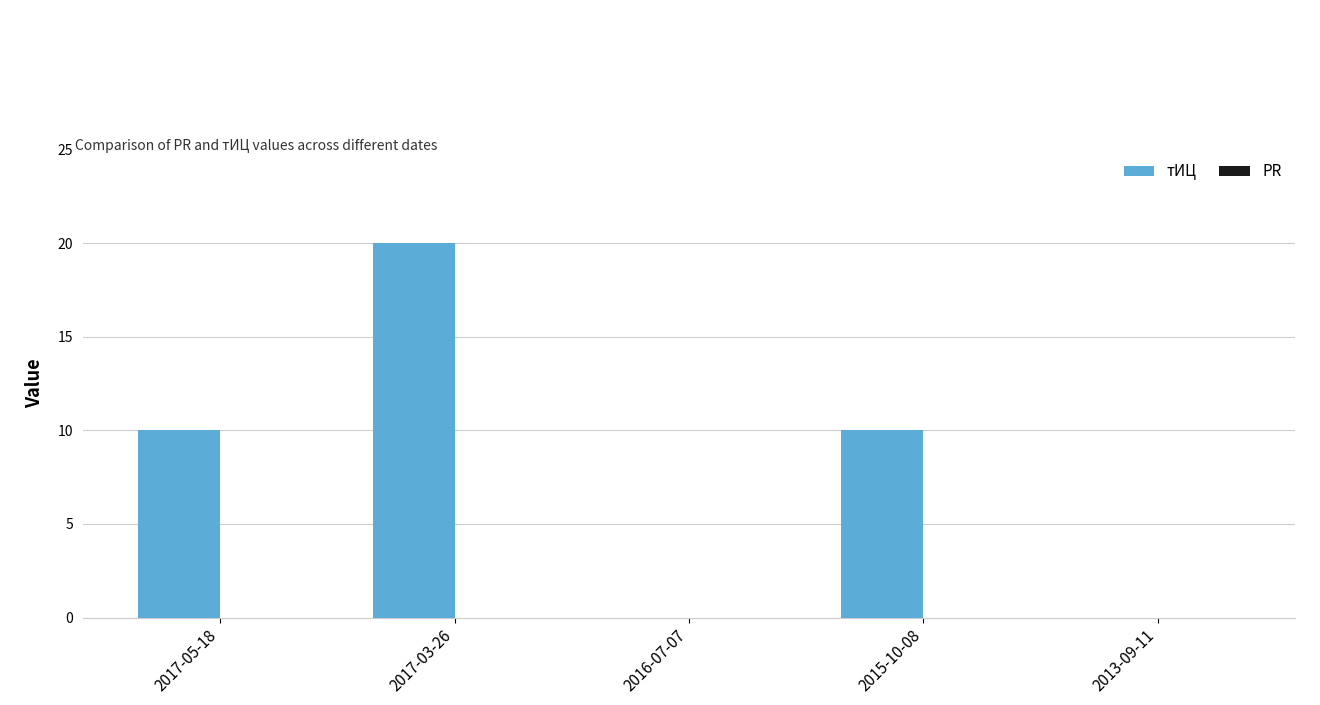

The chart shows a value of 0 at 2016-07-07. True or false?

True